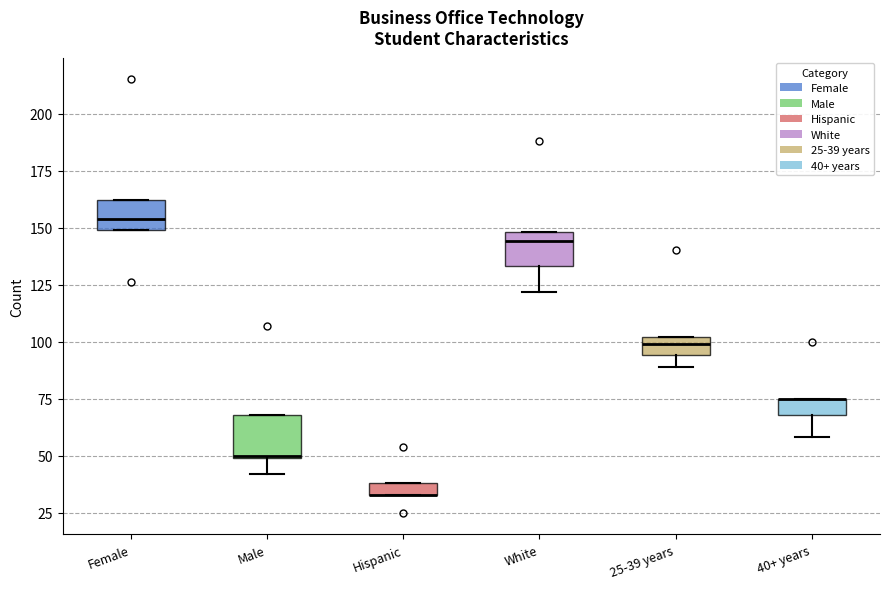

Where is the upper edge of the box for White on the y-axis? The values are not printed on the chart, so give them approximately, as read against the axis.

150